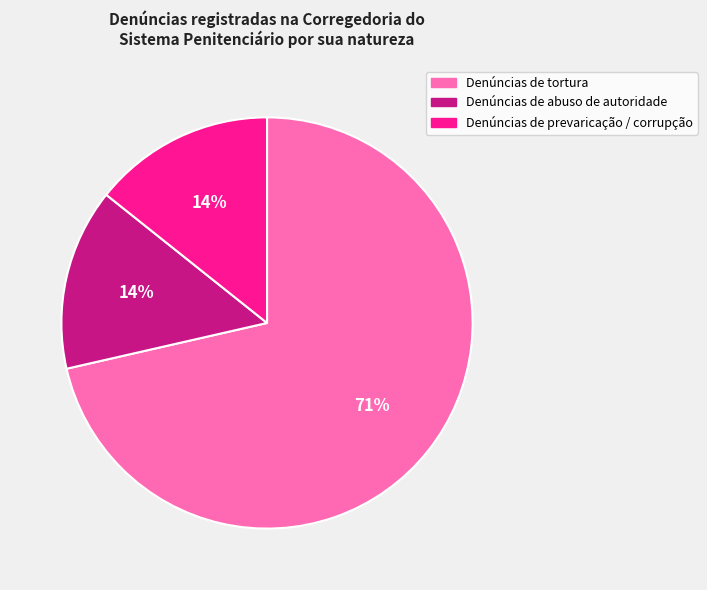

Which slice is the largest?

Denúncias de tortura